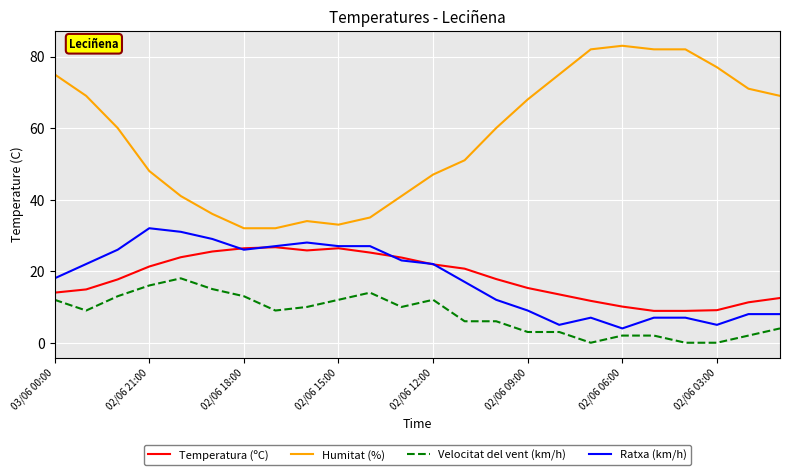

Is this an area chart (filled region under the line)?

No